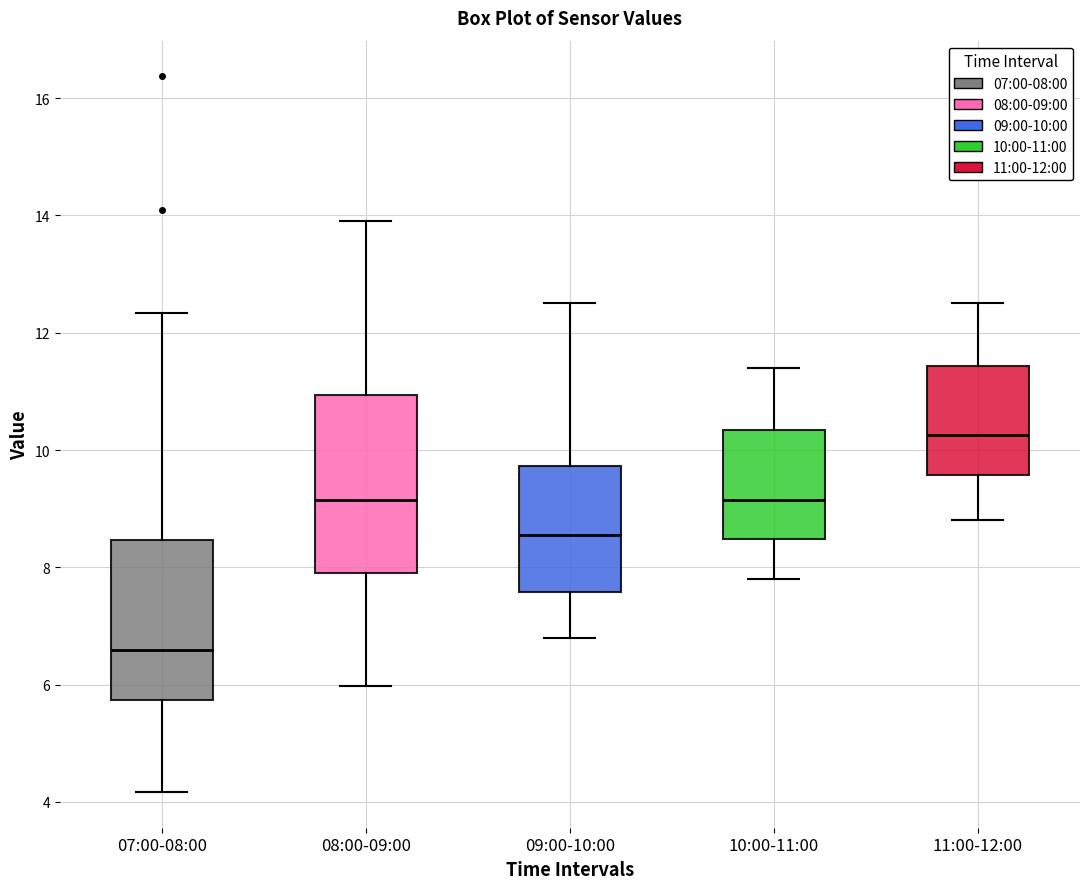

Reading left to right, transcribe this box plot: for each box, give where its median line is, the range the box spans, and where its two whiskers end, as read against the y-axis. The values are not printed on the chart, so give them approximately, as read against the axis.

07:00-08:00: median 6.6, box 5.8 to 8.4, whiskers 4.2 to 12.4
08:00-09:00: median 9.2, box 7.8 to 11.0, whiskers 6.0 to 14.0
09:00-10:00: median 8.6, box 7.6 to 9.8, whiskers 6.8 to 12.6
10:00-11:00: median 9.2, box 8.4 to 10.4, whiskers 7.8 to 11.4
11:00-12:00: median 10.2, box 9.6 to 11.4, whiskers 8.8 to 12.6